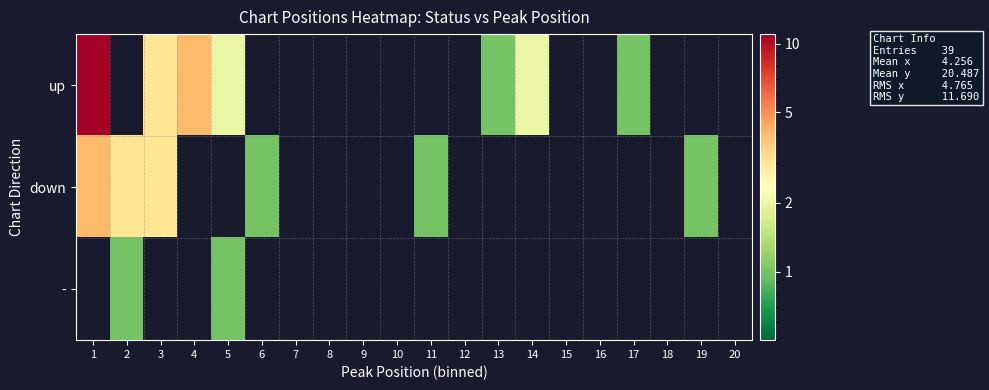

At how many categories does at least one series exceed 5?

1